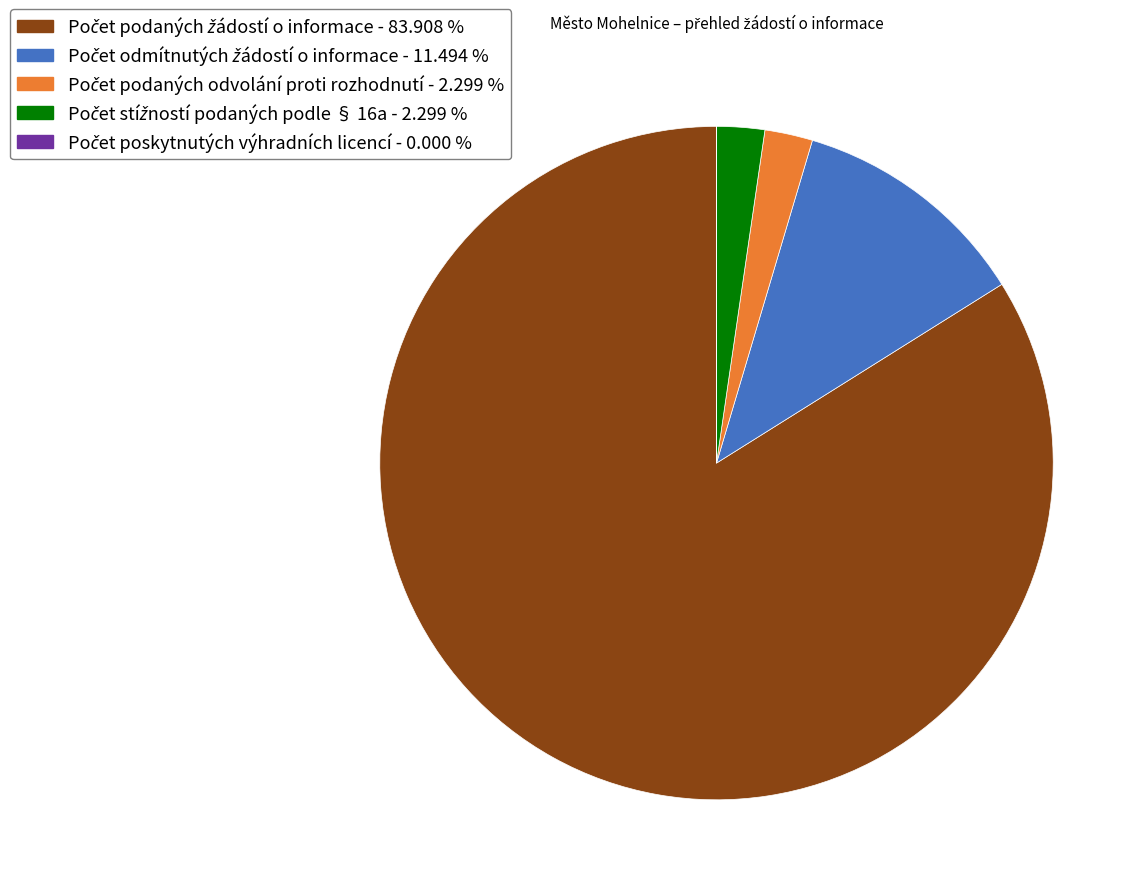

Is there a majority slice in this chart?

Yes